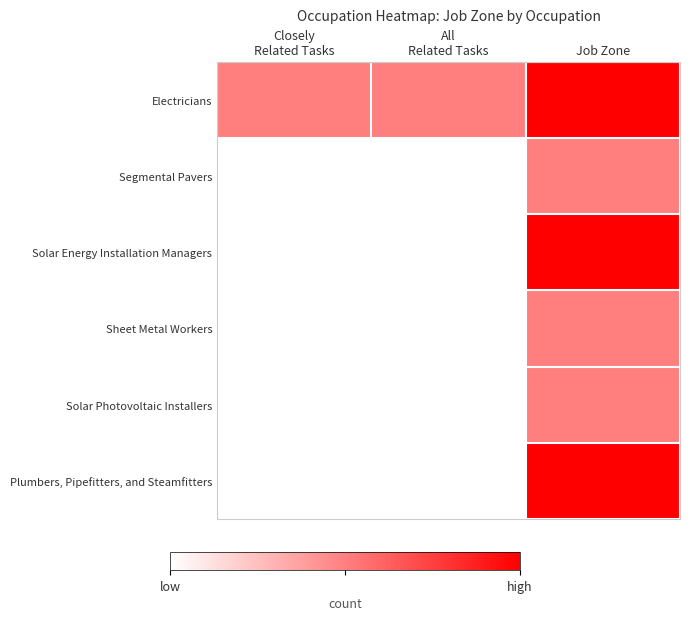

What is the difference between the highest and lowest values at Job Zone?

1